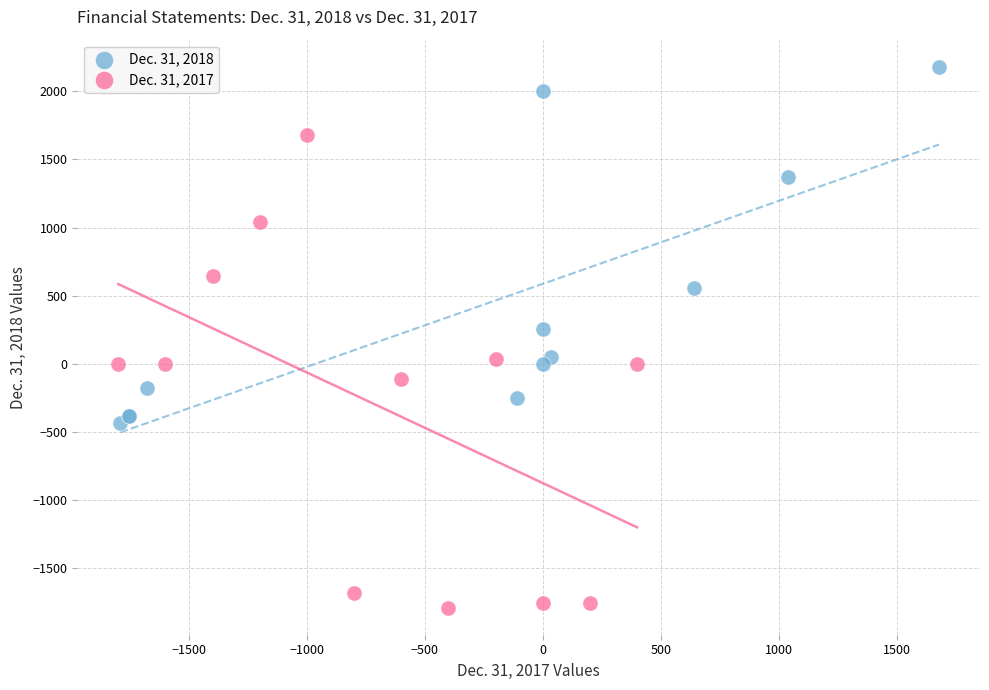

Which series has the widest spread of Y values?

Dec. 31, 2017